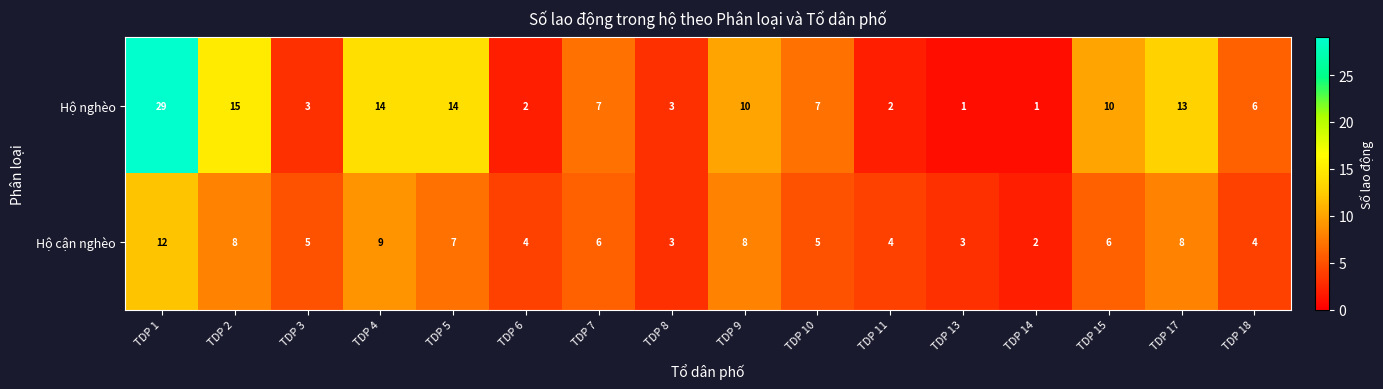

What is the spread (max minus min) of values at TDP 5?

7